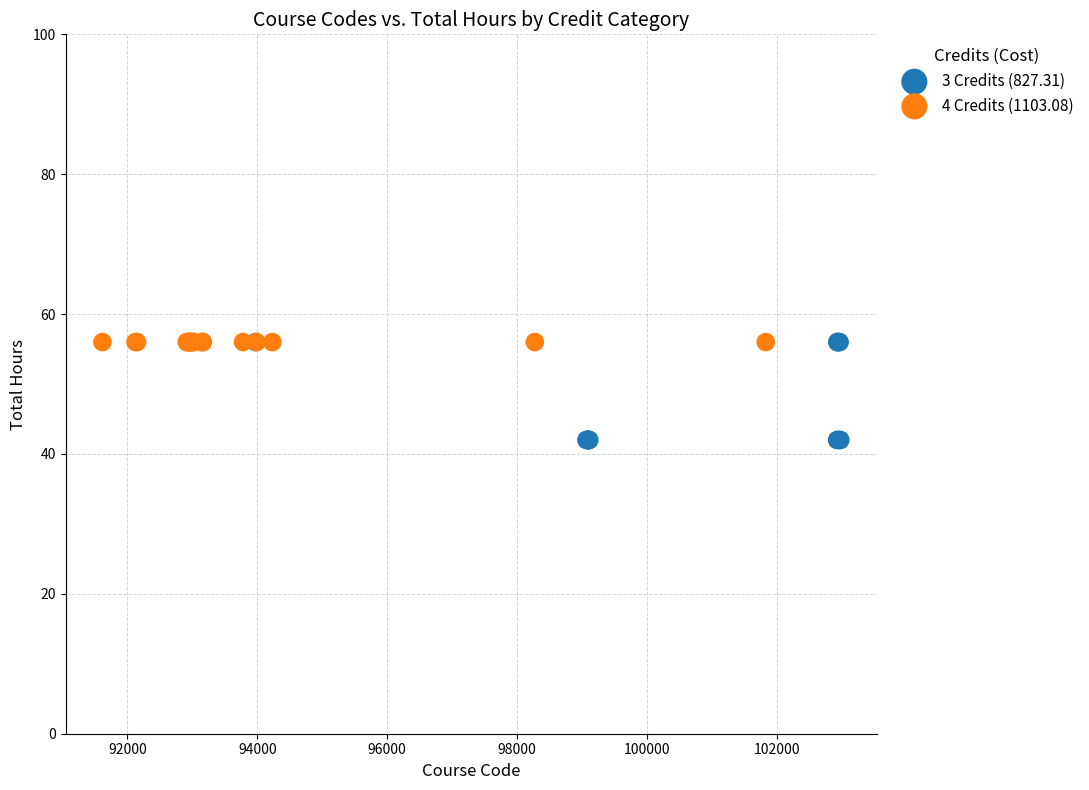

What are all the series names shown in the legend?

3 Credits (827.31), 4 Credits (1103.08)